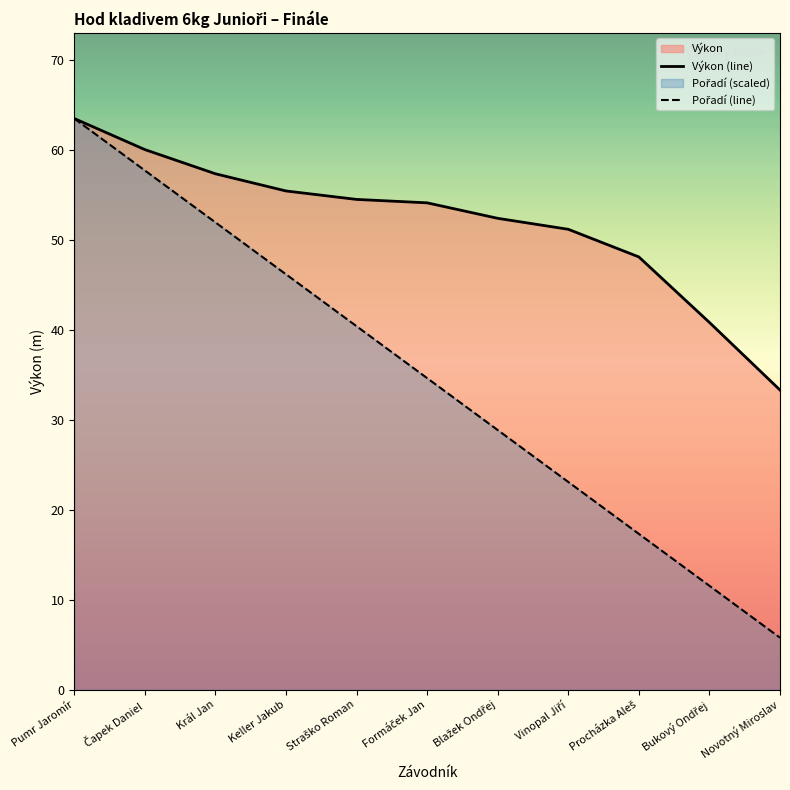

At how many categories does at least one series exceed 22?

11